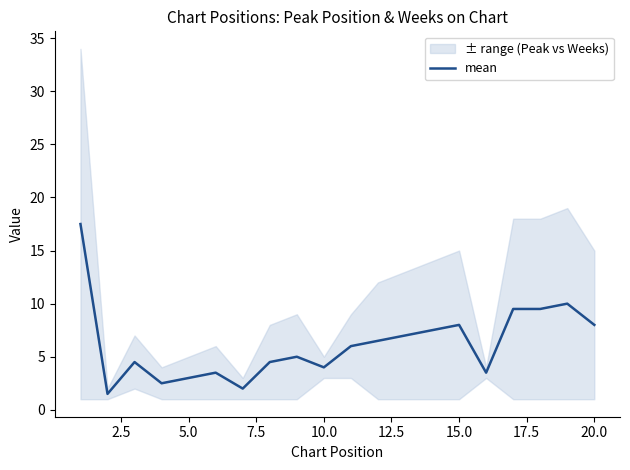

Is it true that mean equals 2.5 at 10.0?

False